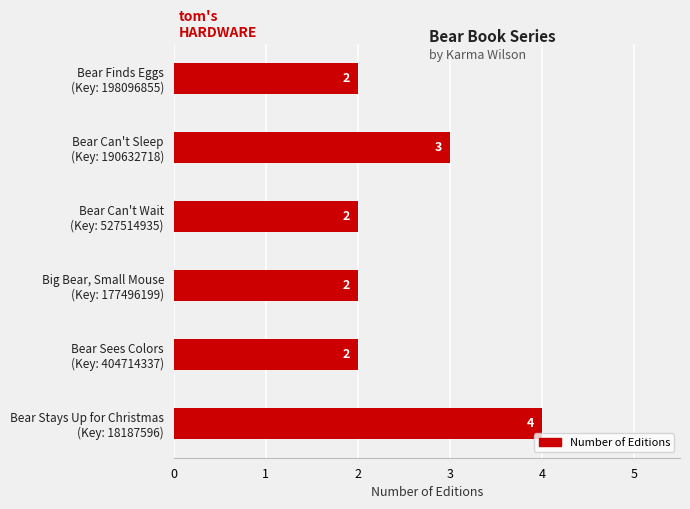

What is the sum of all values?

15